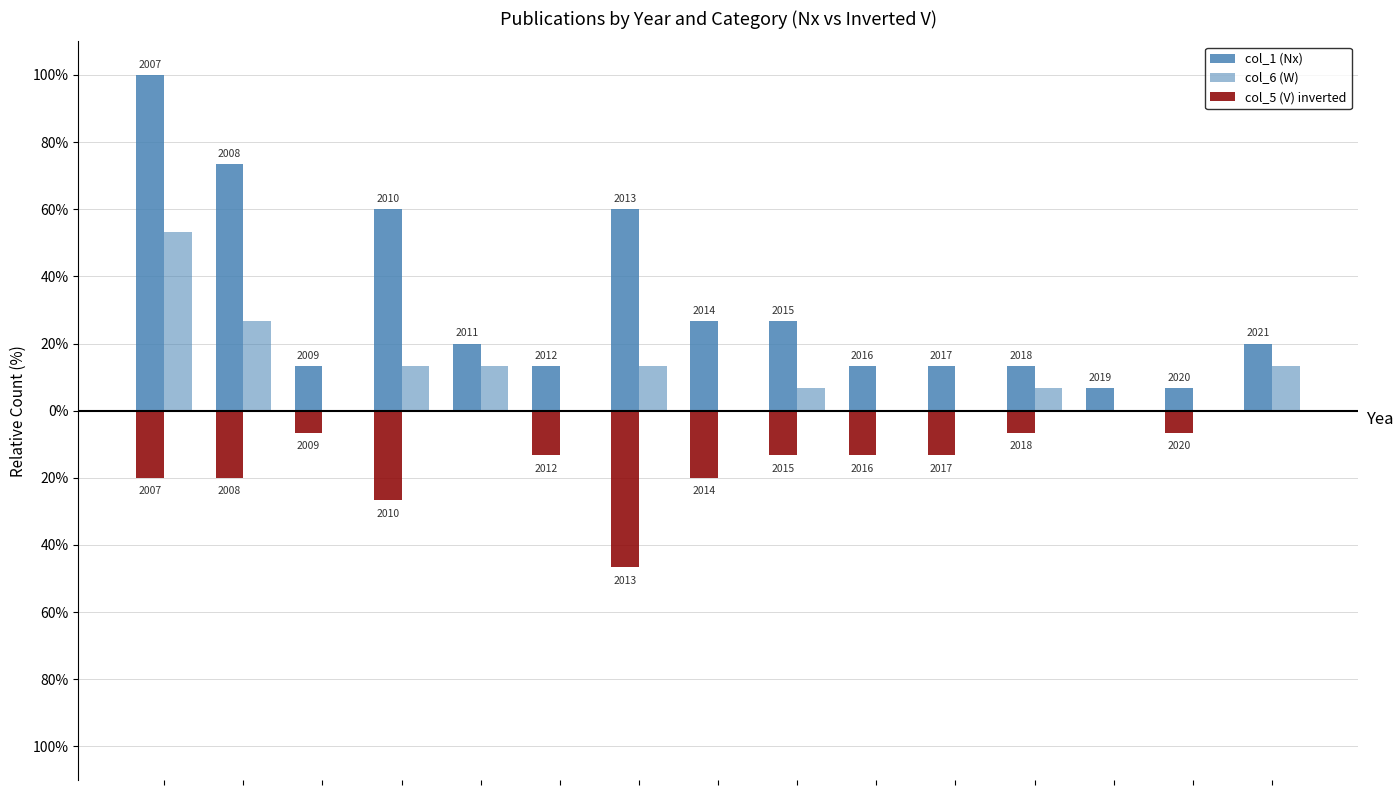

List the series in order of their peak value, highest first.

col_1 (Nx), col_6 (W), col_5 (V) inverted